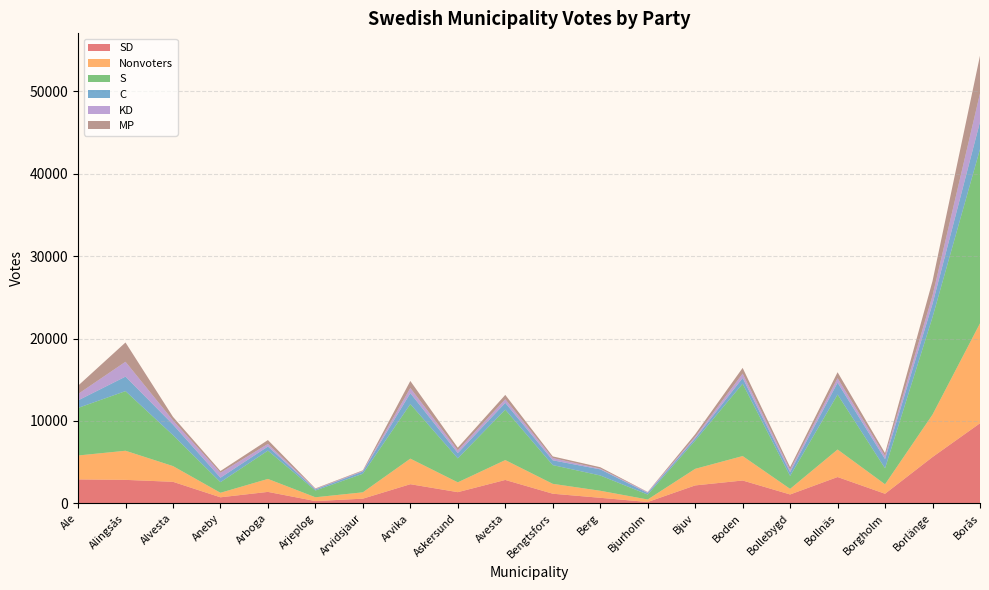

Reading left to right, list all the values displayed in this chart.

SD: 2902	2846	2611	731	1387	273	565	2320	1355	2837	1166	671	162	2173	2770	1074	3191	1160	5617	9716
Nonvoters: 2901	3534	1909	548	1573	462	770	3102	1191	2411	1199	854	302	2011	2967	679	3338	1151	5152	12125
S: 5774	7236	3758	1288	3436	818	2255	6621	2906	6121	2274	1855	597	3425	8779	1569	6672	1941	11825	21131
C: 911	1760	1285	543	498	127	270	1328	650	825	582	742	194	269	694	459	1444	1115	1615	3312
KD: 779	1806	509	599	315	64	77	628	335	439	274	82	98	188	537	296	546	385	1001	3465
MP: 1005	2338	423	213	469	64	71	851	317	525	200	179	28	312	688	304	720	340	1768	4572